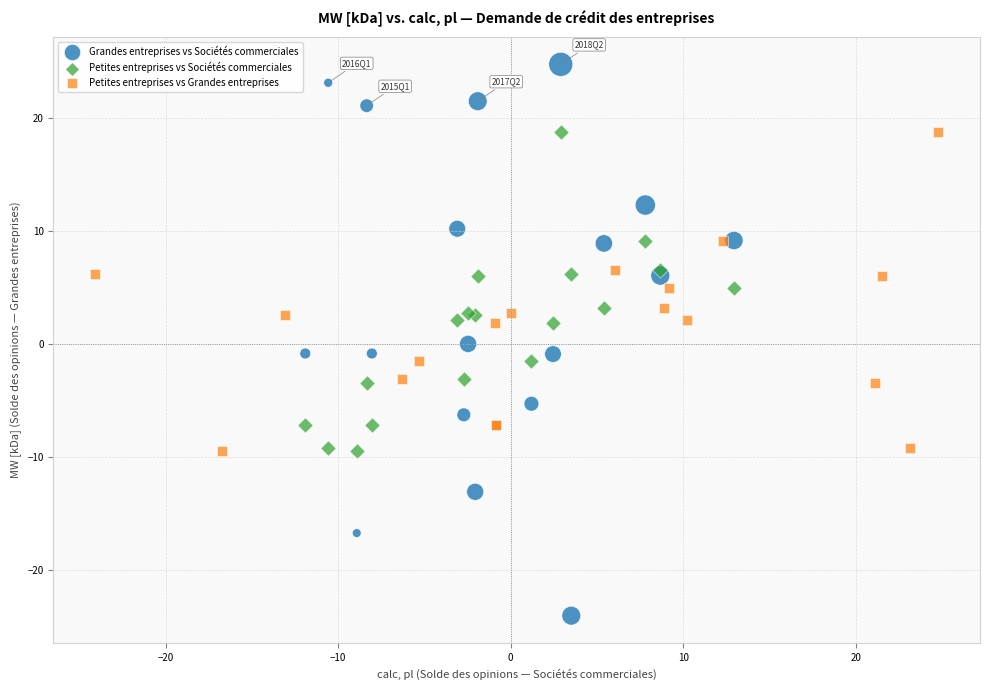

What are all the series names shown in the legend?

Grandes entreprises vs Sociétés commerciales, Petites entreprises vs Sociétés commerciales, Petites entreprises vs Grandes entreprises